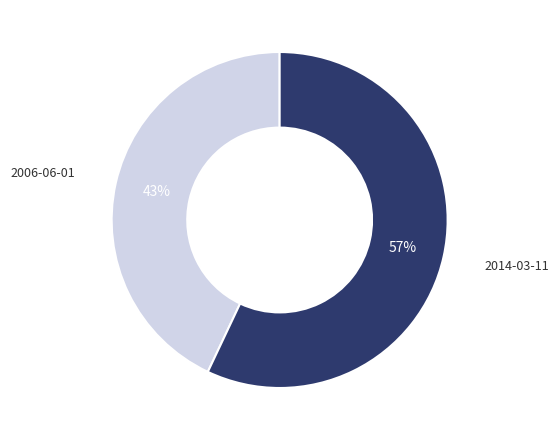

To the nearest percent, what portion does 2014-03-11 represent?

57%